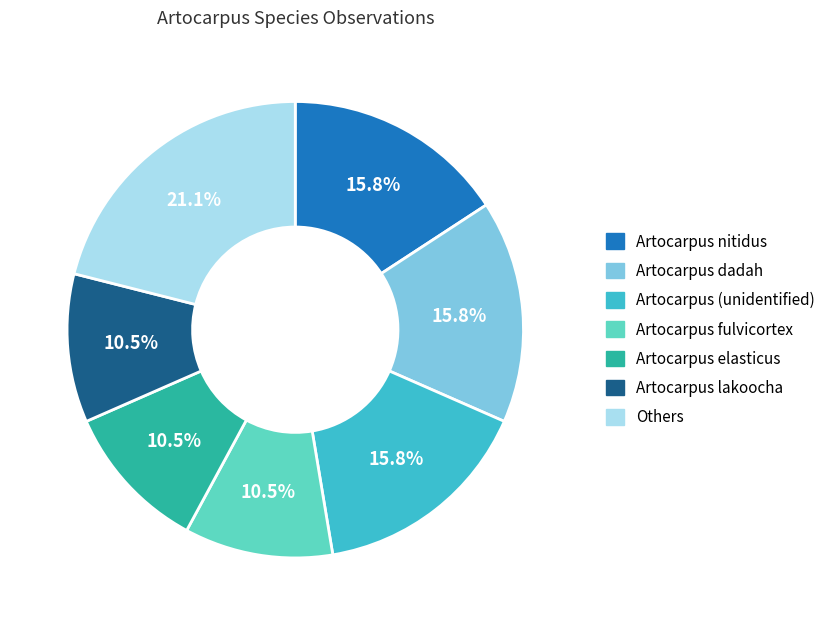

Does any single category account for the majority?

No